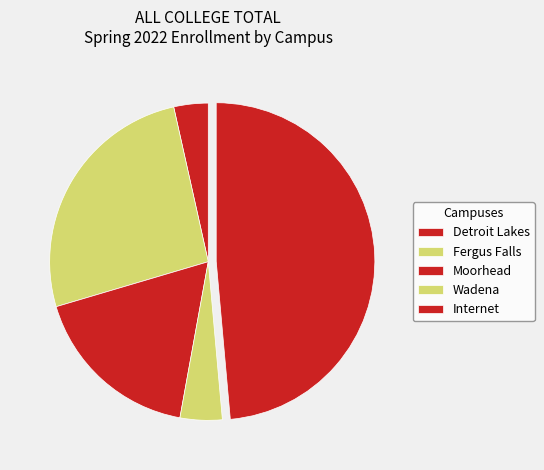

How many segments does this pie chart have?

5